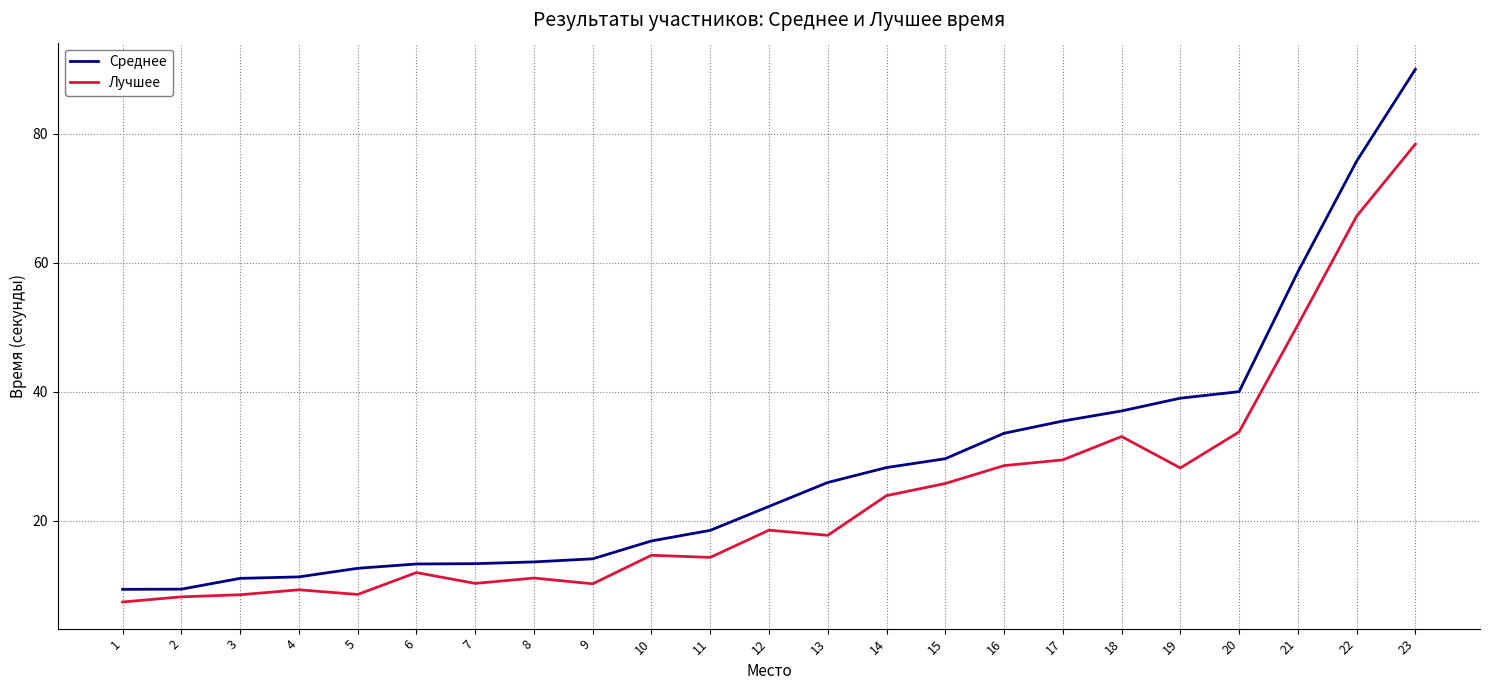

What is the difference between the Лучшее values at 11 and 9?

4.1